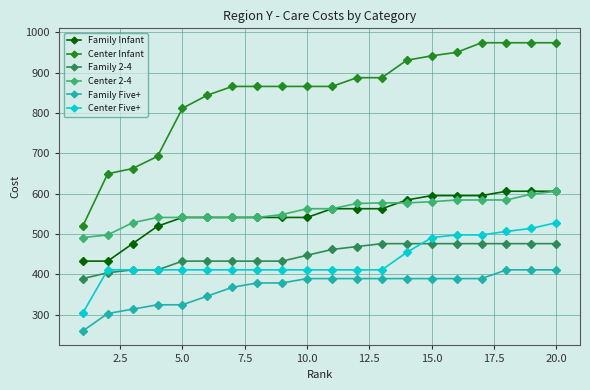

Which series has the largest total across all categories?

Center Infant